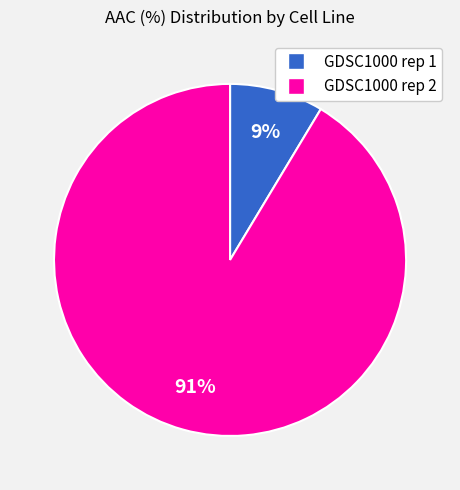

What percentage is the GDSC1000 rep 2 slice, to the nearest percent?

91%